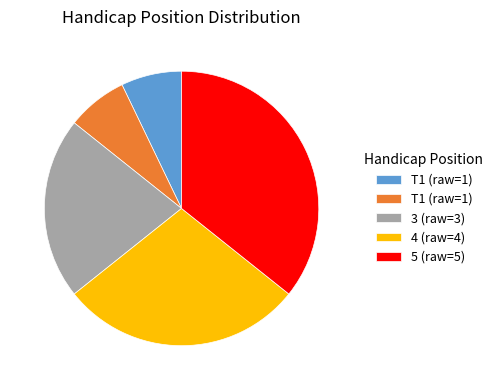

Does any single category account for the majority?

No